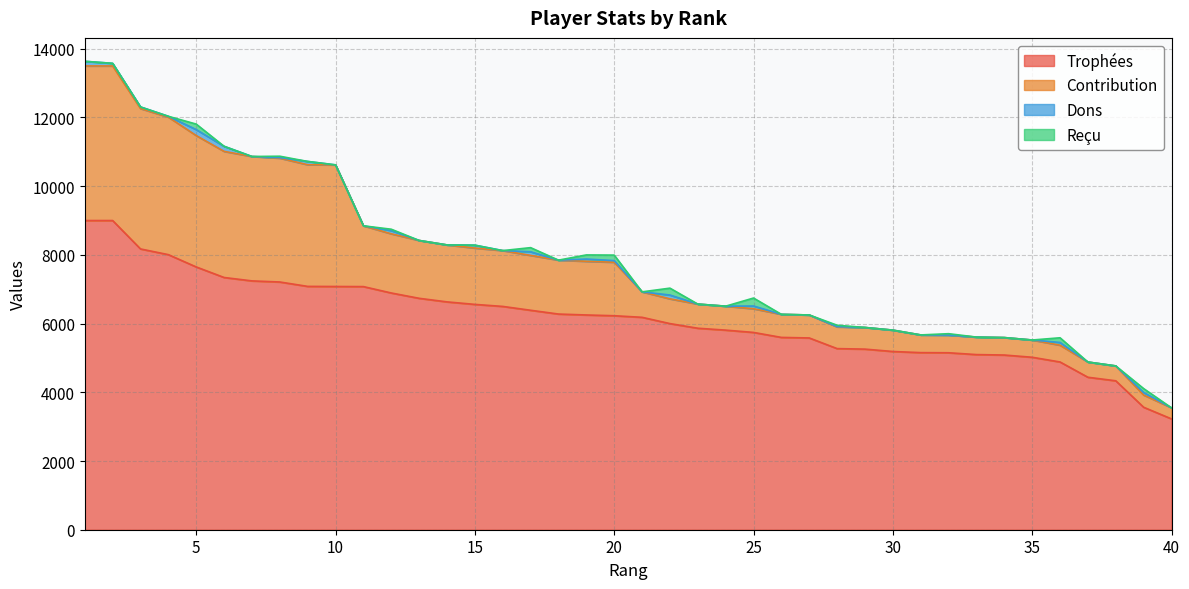

Rank the series by their maximum value, from lowest to highest.

Dons, Reçu, Contribution, Trophées